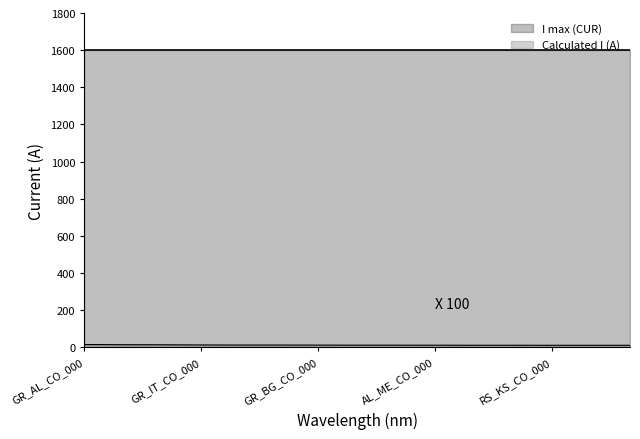

Reading left to right, extract all data points from this chart.

15.9	14.8	14.5	13.5	13.1	13.0	12.7	12.4	12.4	12.2	12.0	12.0	11.7	11.7	11.7